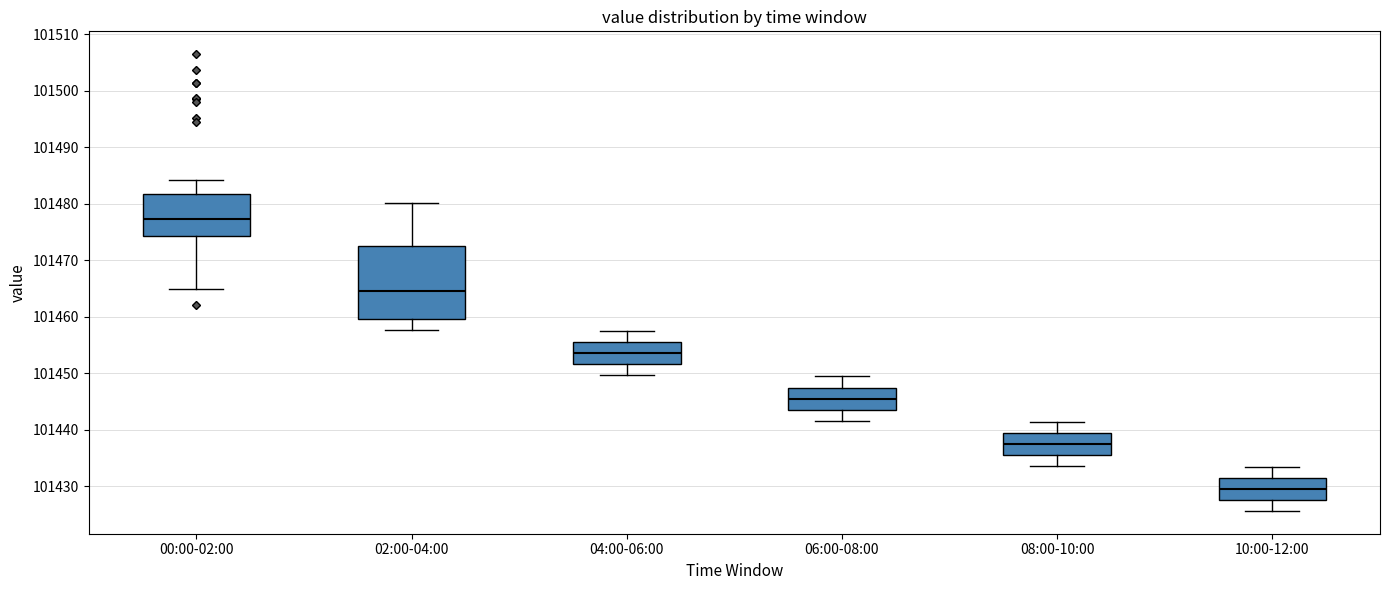

Where is the upper edge of the box for 02:00-04:00 on the y-axis? The values are not printed on the chart, so give them approximately, as read against the axis.

101473